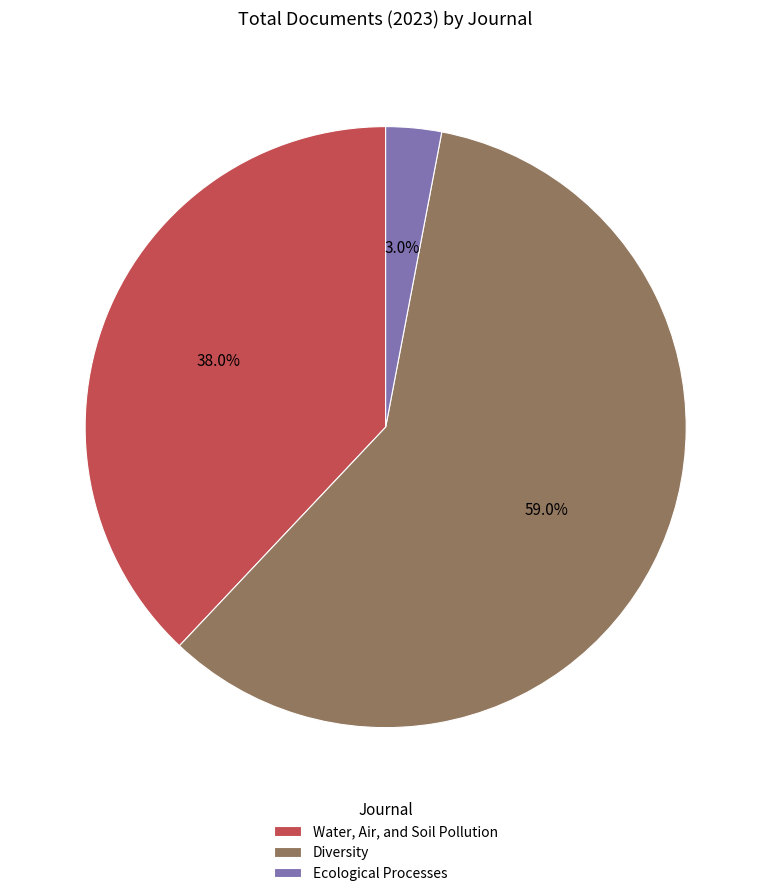

To the nearest percent, what is the combined percentage of Diversity and Water, Air, and Soil Pollution?

97%